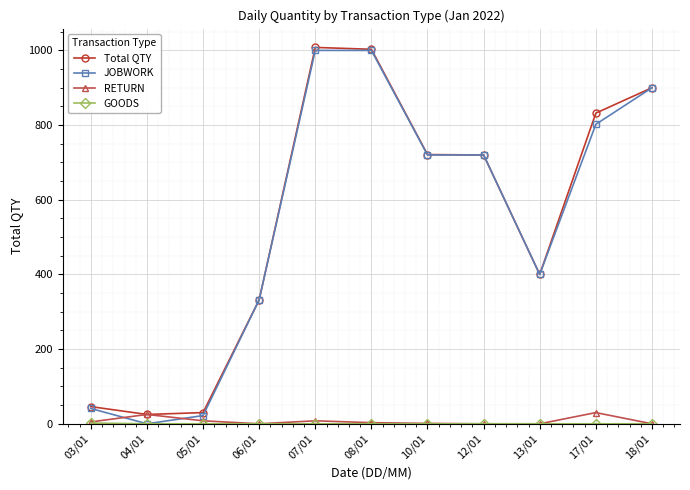

What is the sum of the JOBWORK values at 12/01 and 07/01?

1720